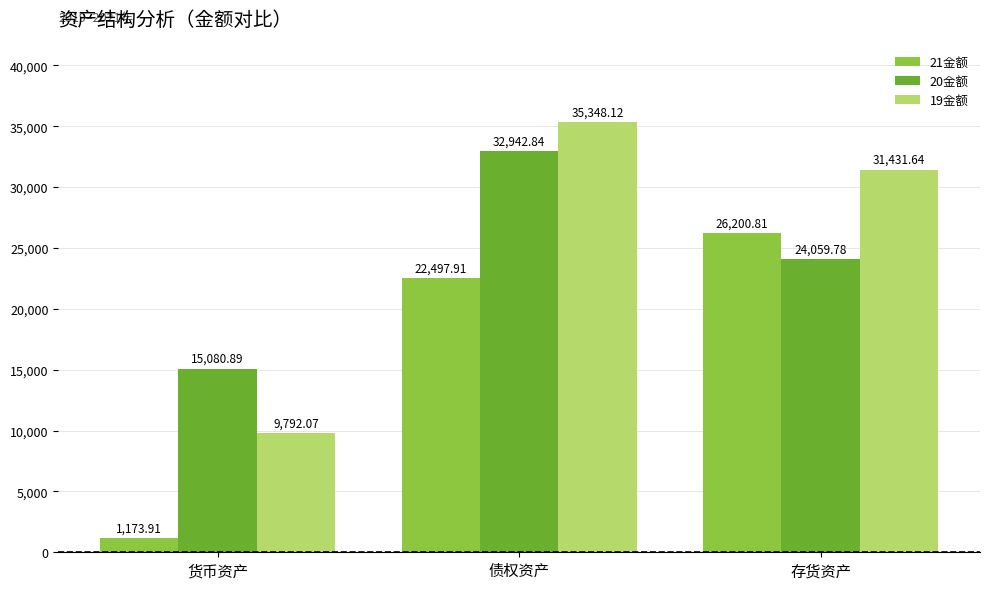

What is the difference between the 19金额 values at 货币资产 and 存货资产?

21639.6